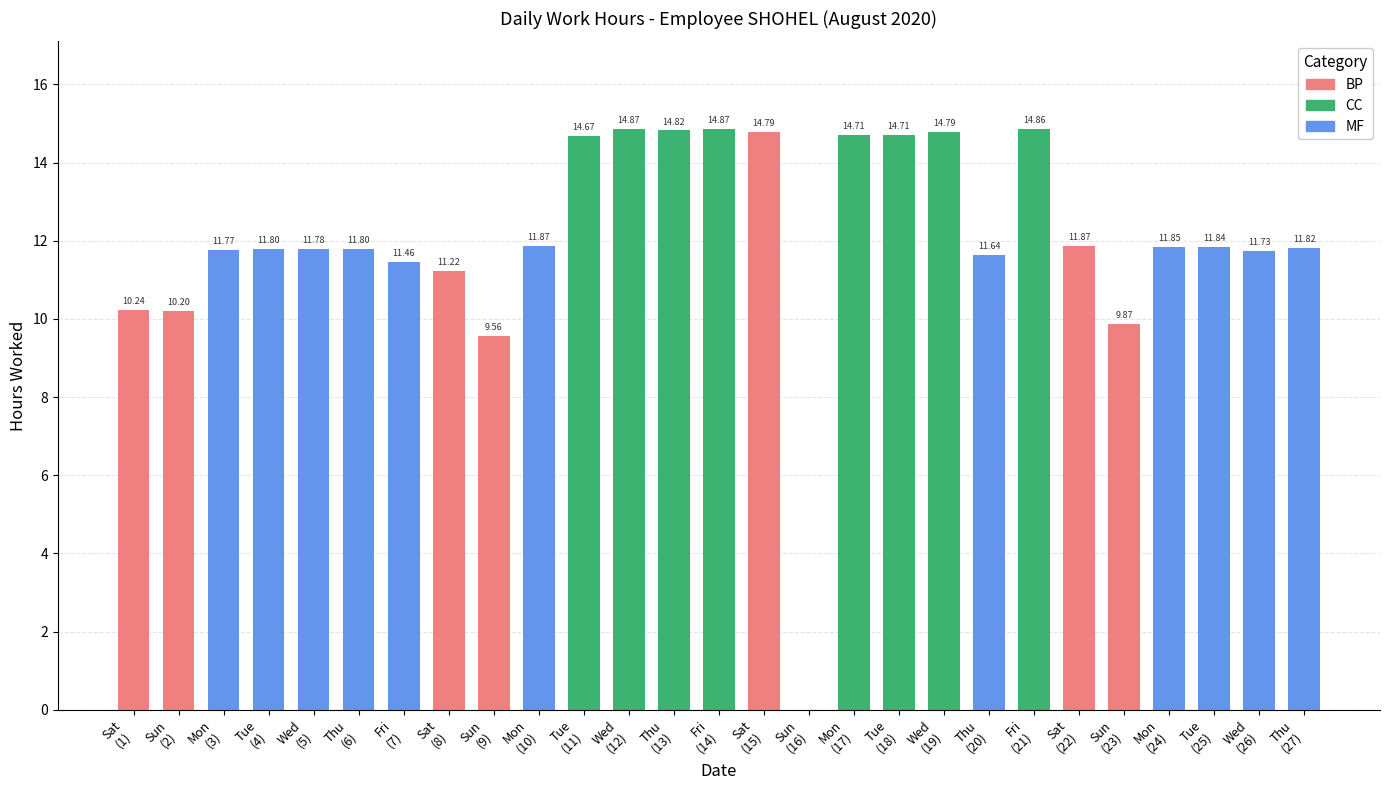

What is the sum of all values?

325.4